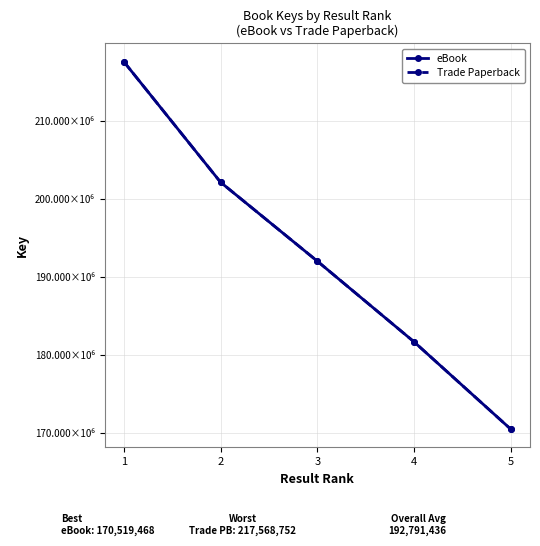

True or false: Trade Paperback and eBook intersect in this chart.

False